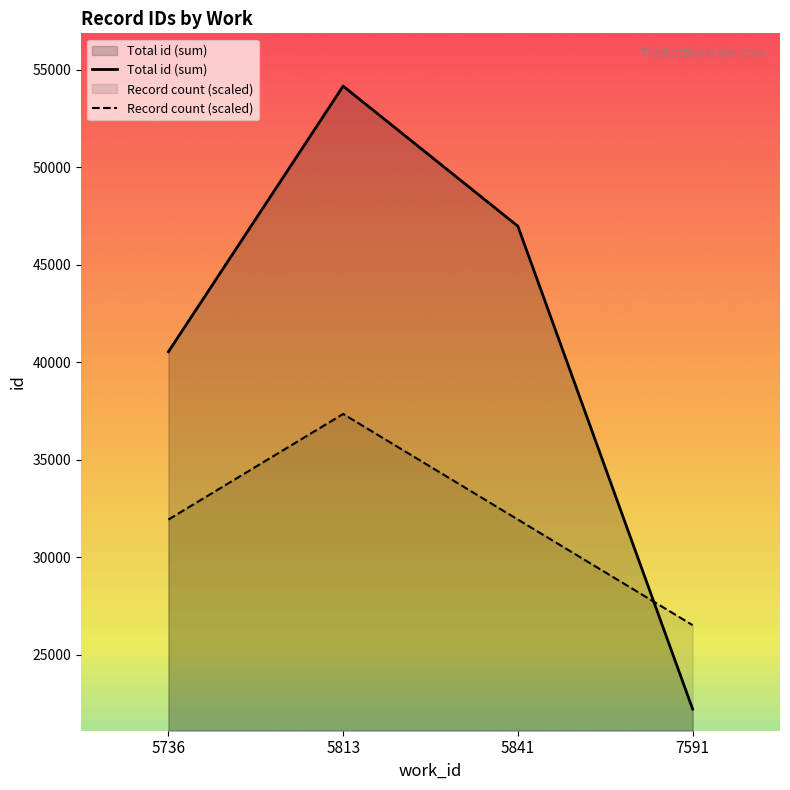

Where is Total id (sum) nearest to the value 38176?

5736